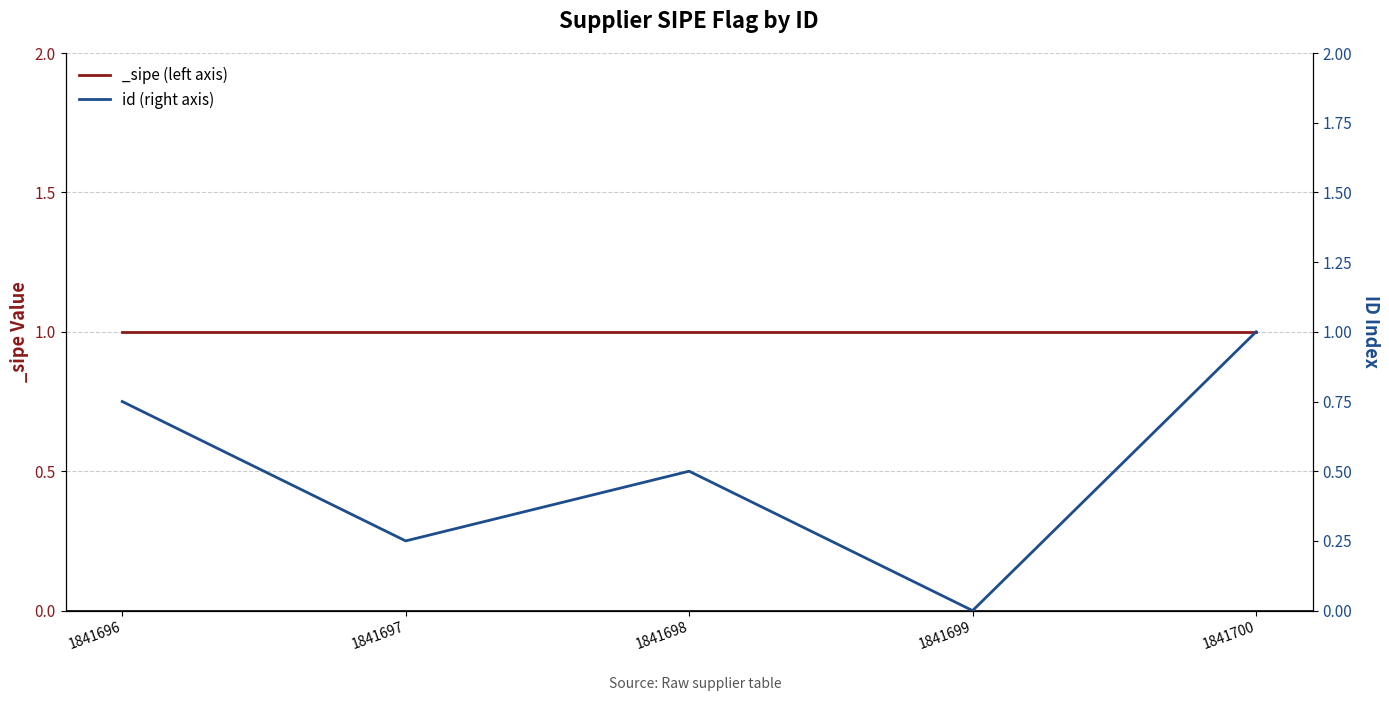

What is the average value?

0.5